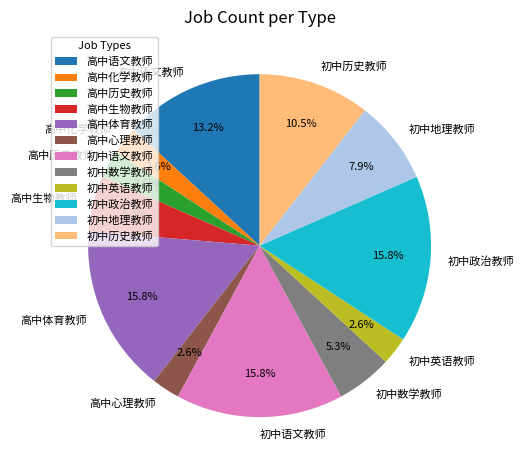

To the nearest percent, what portion does 高中历史教师 represent?

3%